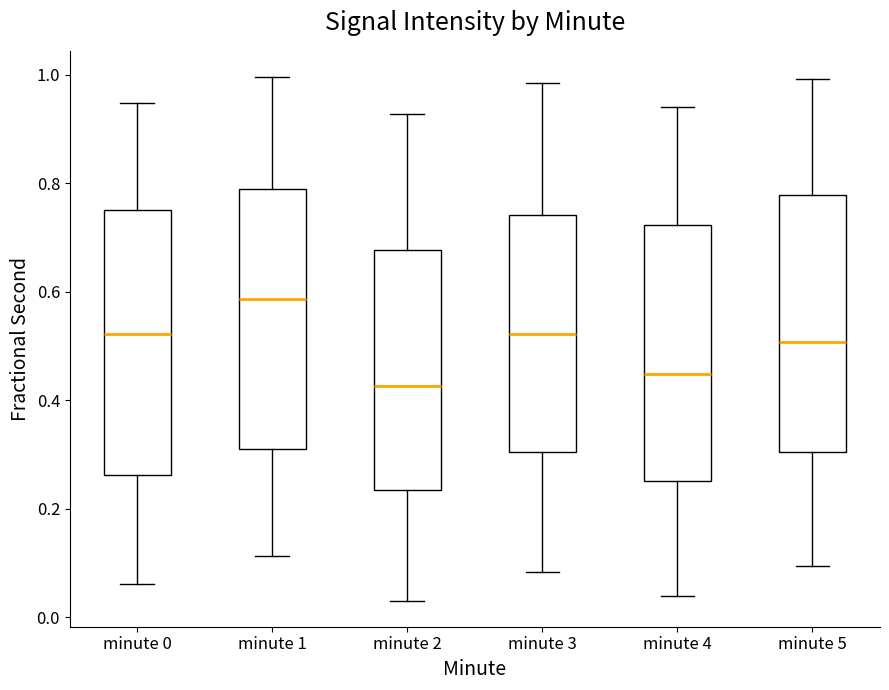

Reading left to right, transcribe this box plot: for each box, give where its median line is, the range the box spans, and where its two whiskers end, as read against the y-axis. The values are not printed on the chart, so give them approximately, as read against the axis.

minute 0: median 0.52, box 0.26 to 0.74, whiskers 0.06 to 0.94
minute 1: median 0.58, box 0.32 to 0.78, whiskers 0.12 to 1.00
minute 2: median 0.42, box 0.24 to 0.68, whiskers 0.04 to 0.92
minute 3: median 0.52, box 0.30 to 0.74, whiskers 0.08 to 0.98
minute 4: median 0.44, box 0.26 to 0.72, whiskers 0.04 to 0.94
minute 5: median 0.50, box 0.30 to 0.78, whiskers 0.10 to 1.00